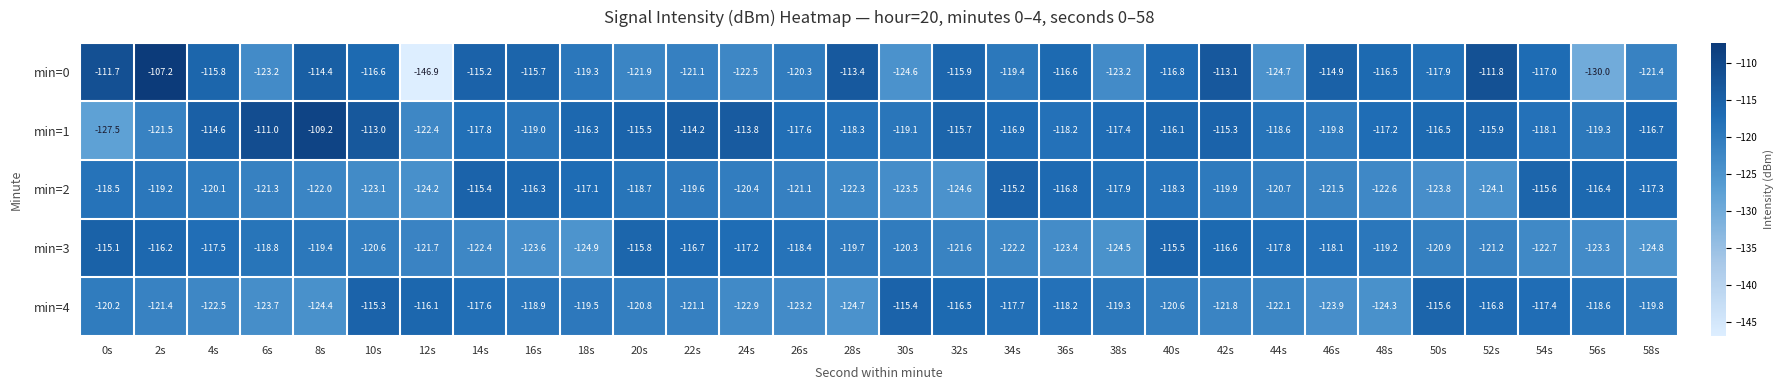

What is the average value of the min=0 series?

-119.0